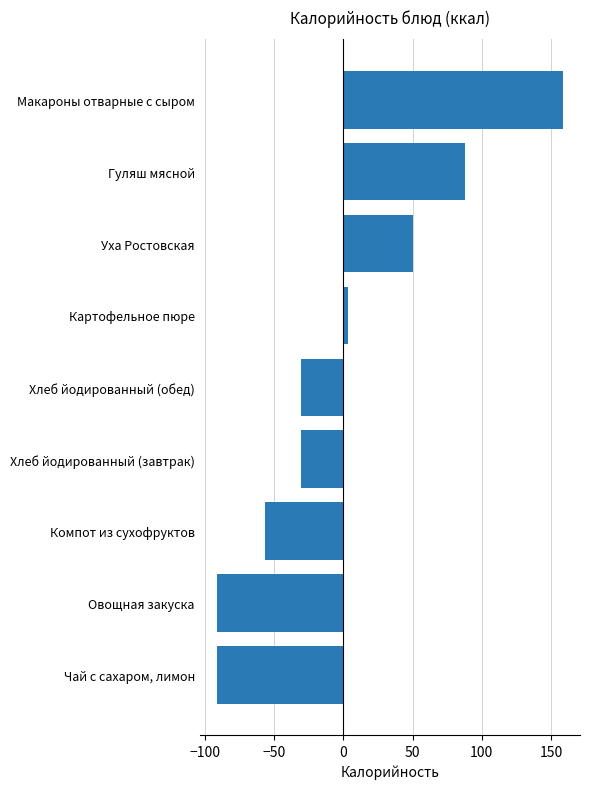

Reading bottom to top, transcribe all the data shown in this chart.

Чай с сахаром, лимон=-91.2	Овощная закуска=-91.2	Компот из сухофруктов=-56.4	Хлеб йодированный (завтрак)=-30.6	Хлеб йодированный (обед)=-30.6	Картофельное пюре=3.1	Уха Ростовская=50.5	Гуляш мясной=87.7	Макароны отварные с сыром=158.5